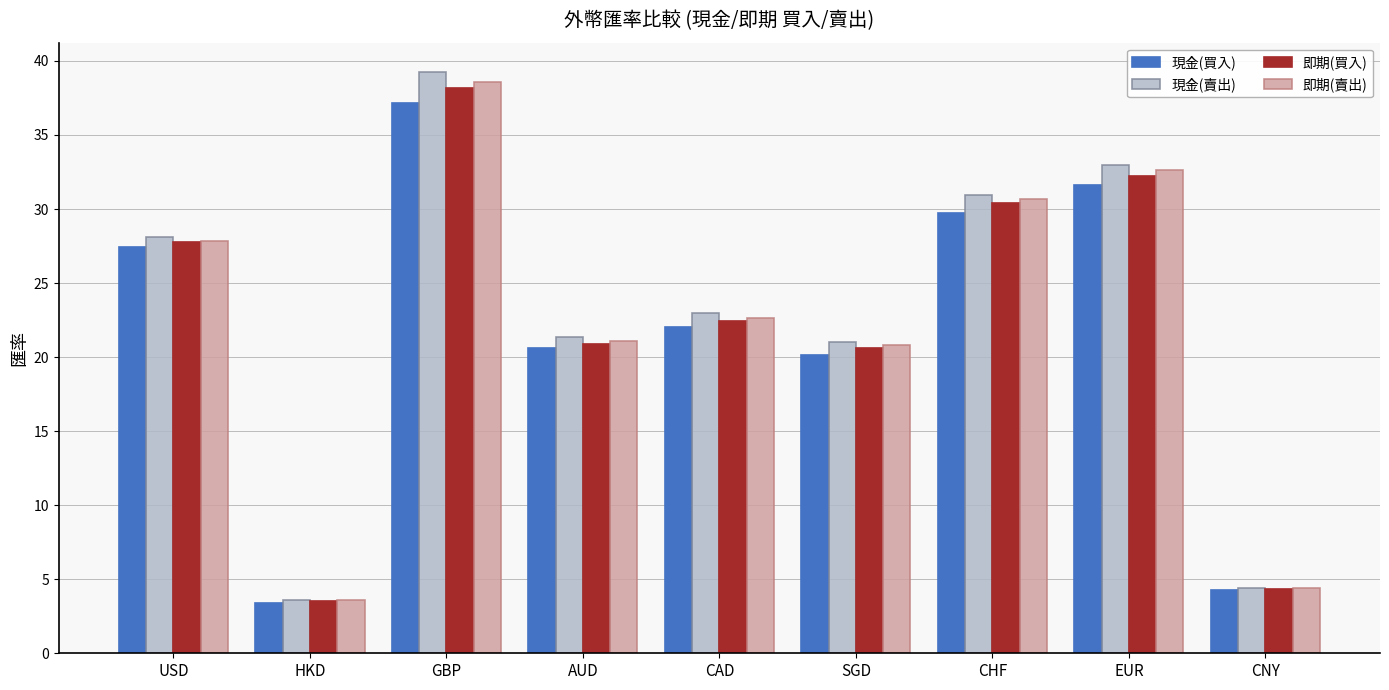

What is the sum of all 現金(賣出) values?

204.6